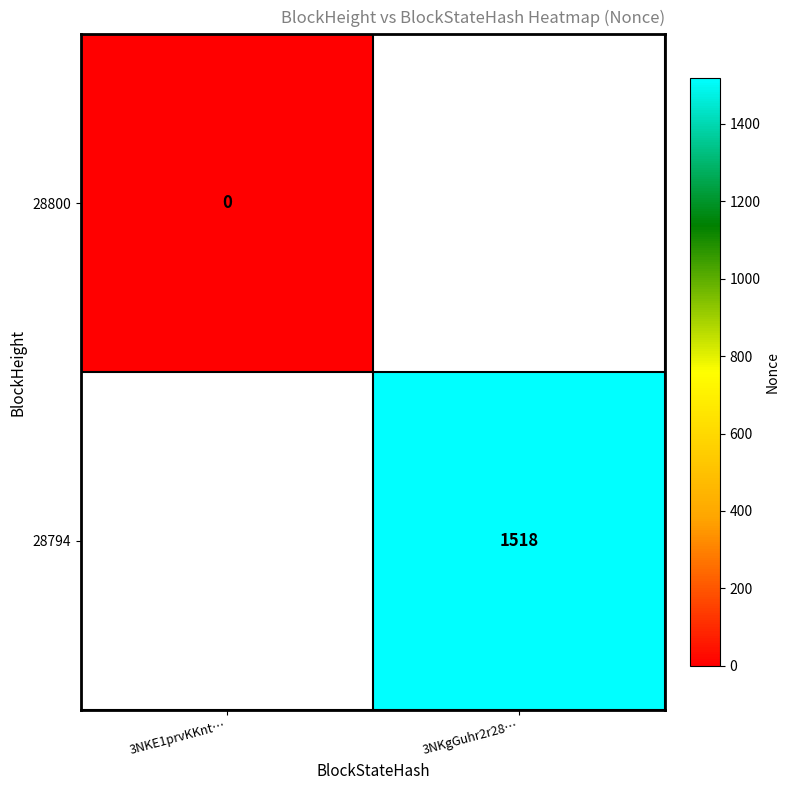

Is the value of 28794 at 3NKgGuhr2r28… greater than the value of 28800 at 3NKE1prvKKnt…?

Yes